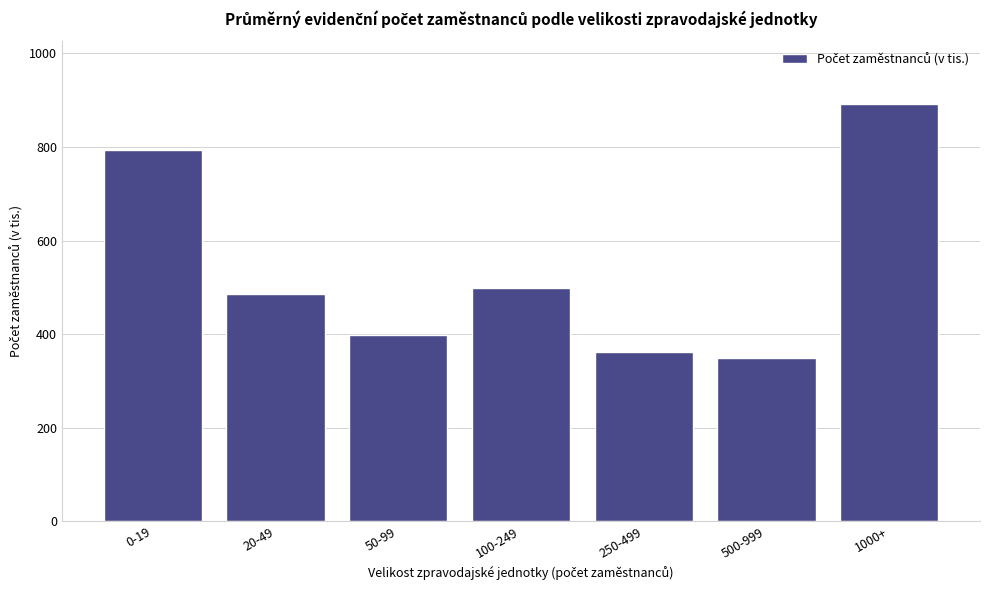

Reading left to right, transcribe all the data shown in this chart.

792.7	485.7	397.6	499.0	361.1	347.9	891.9